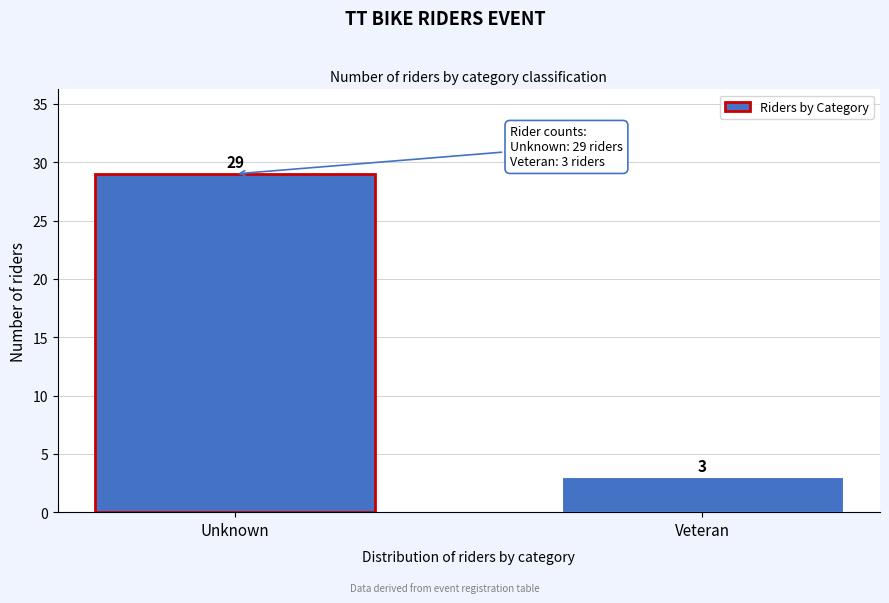

Reading left to right, list all the values displayed in this chart.

Unknown=29	Veteran=3